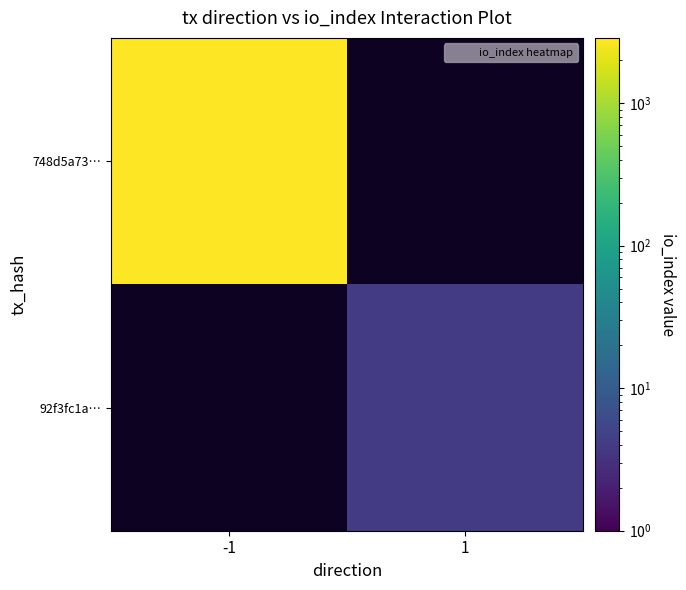

What is the maximum value shown in the chart?

2865.0